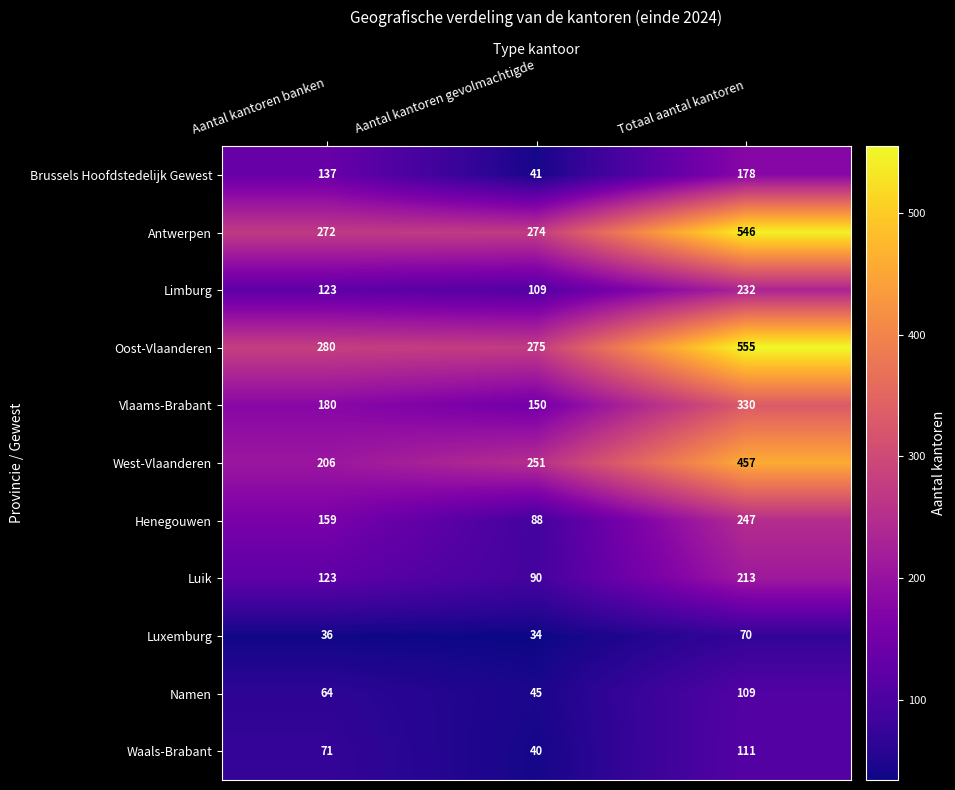

Rank the categories by Limburg value from highest to lowest.

Totaal aantal kantoren, Aantal kantoren banken, Aantal kantoren gevolmachtigde